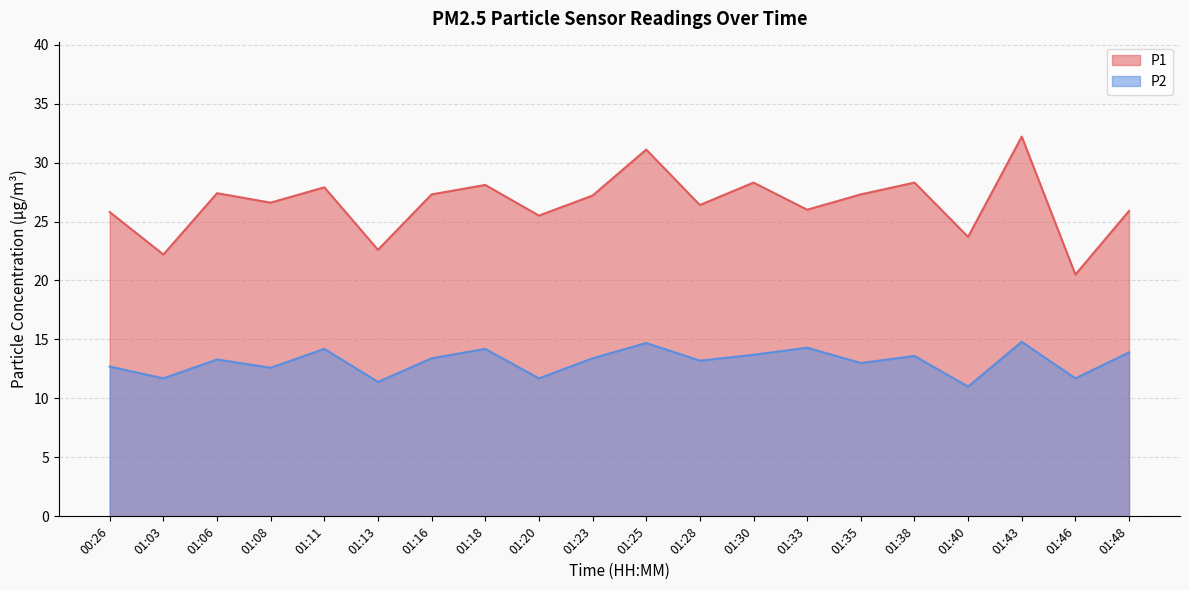

What is the maximum value for P1?

32.2